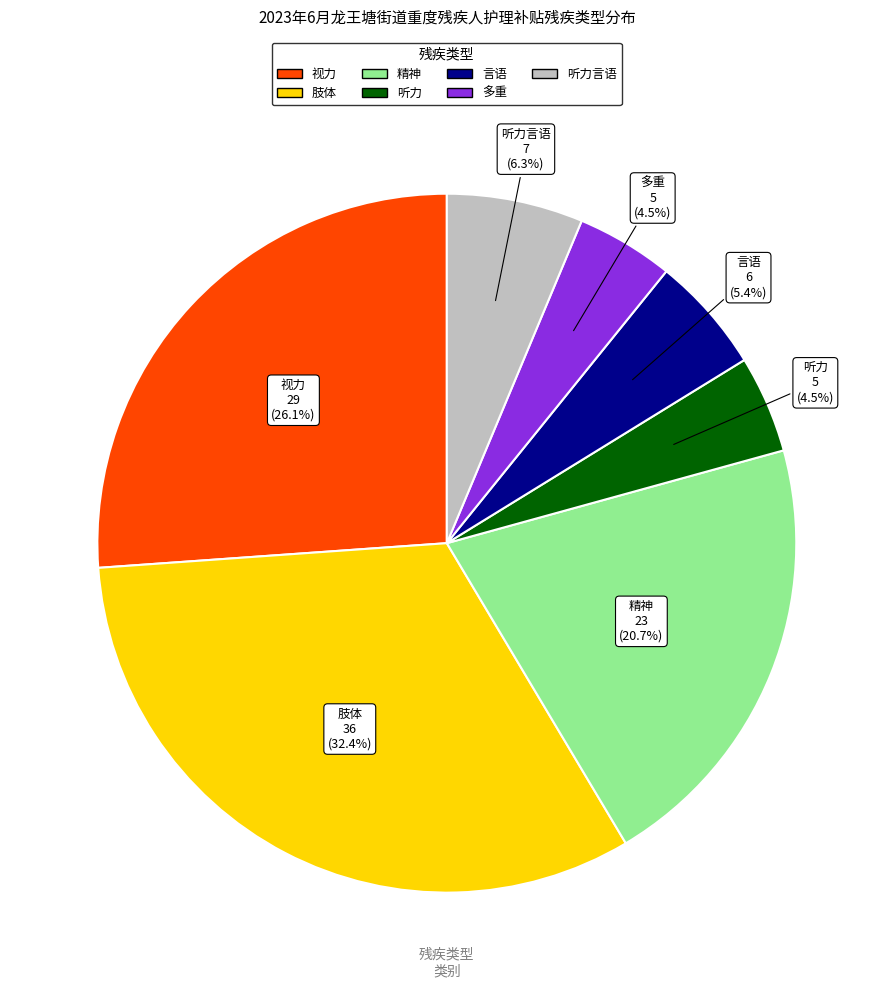

Is there any slice that represents more than half of the pie?

No